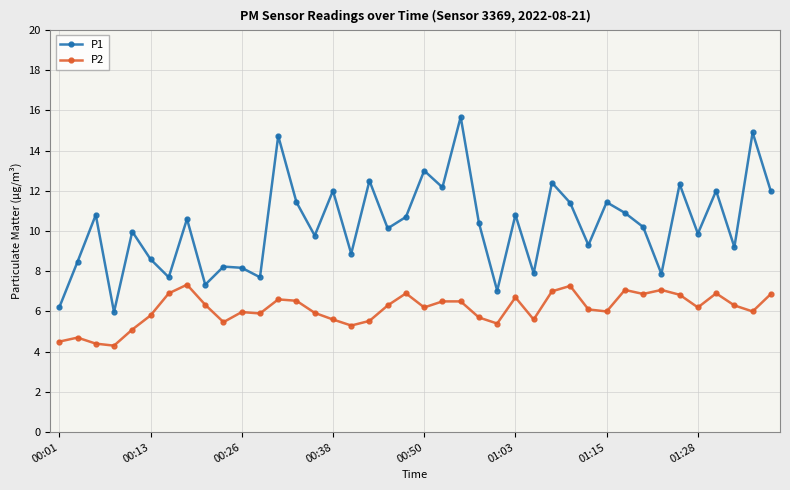

What is the lowest value of the P1 series?

6.0